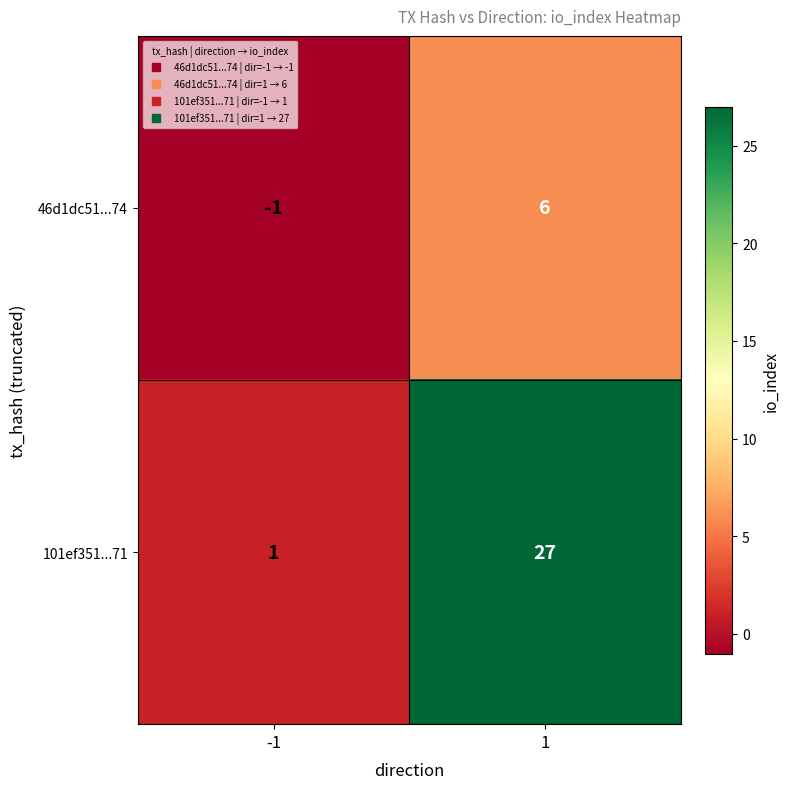

What is the difference between the maximum and minimum values in the 46d1dc51...74 series?

7